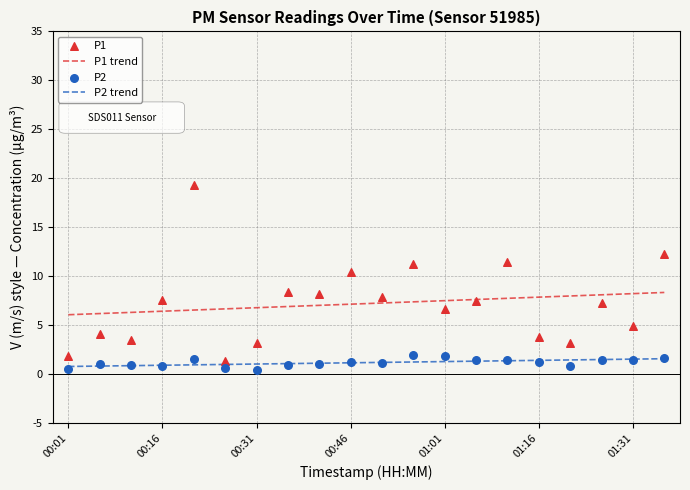

Which series reaches the maximum Y coordinate?

P1